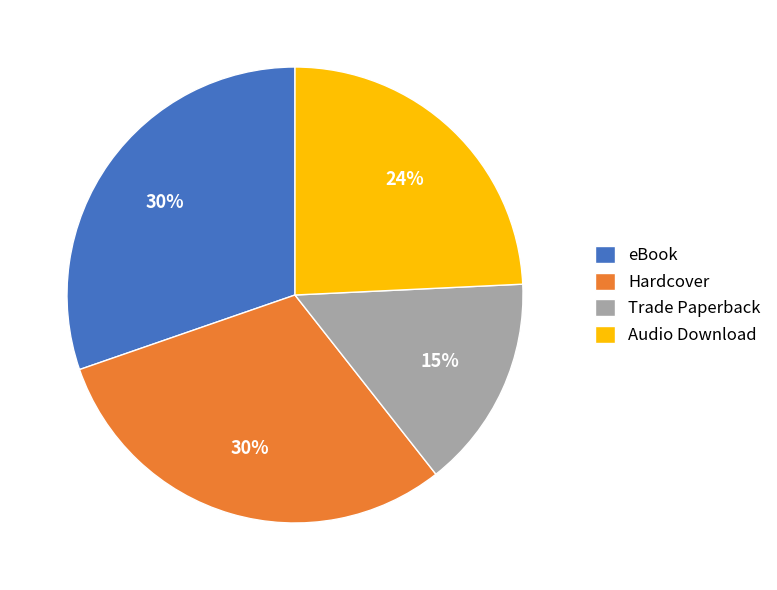

Count the number of slices in the pie.

4